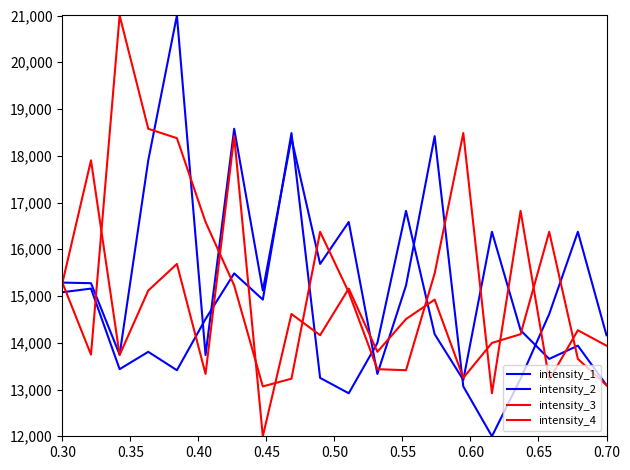

What is the greatest value displayed?

21000.0